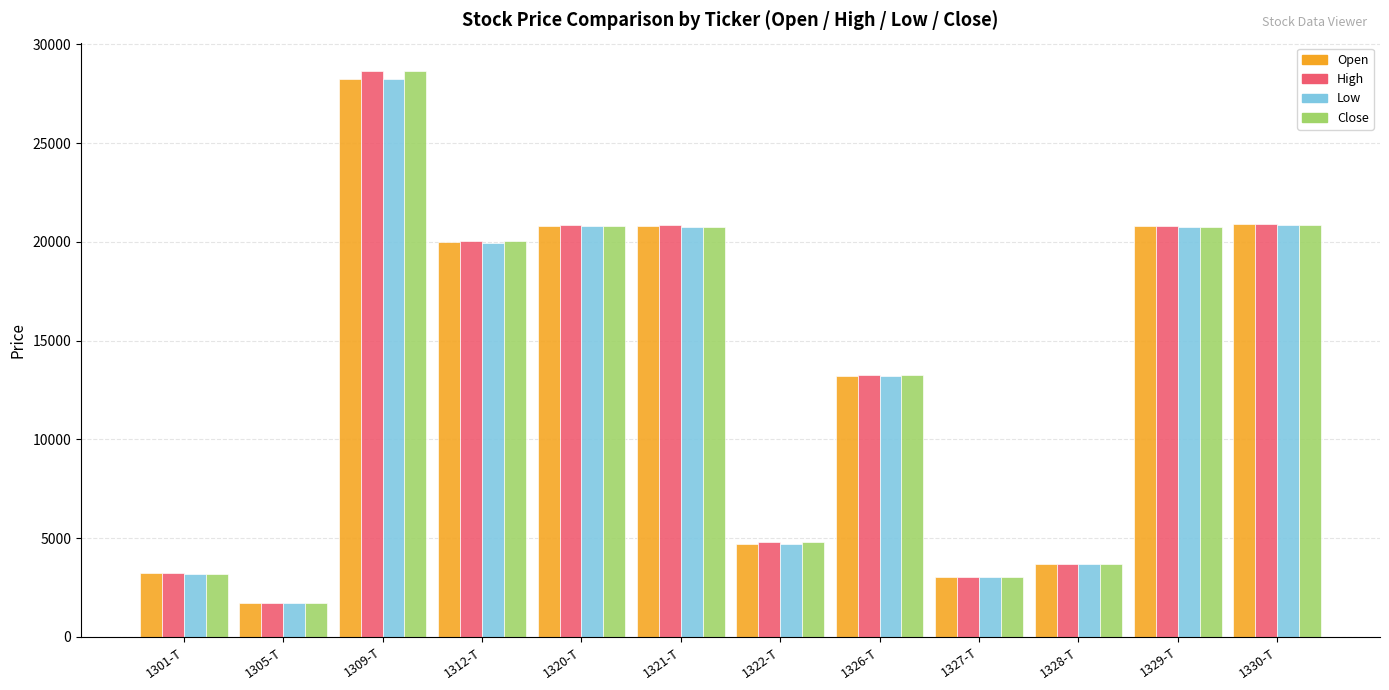

What is the spread (max minus min) of values at 1309-T?

400